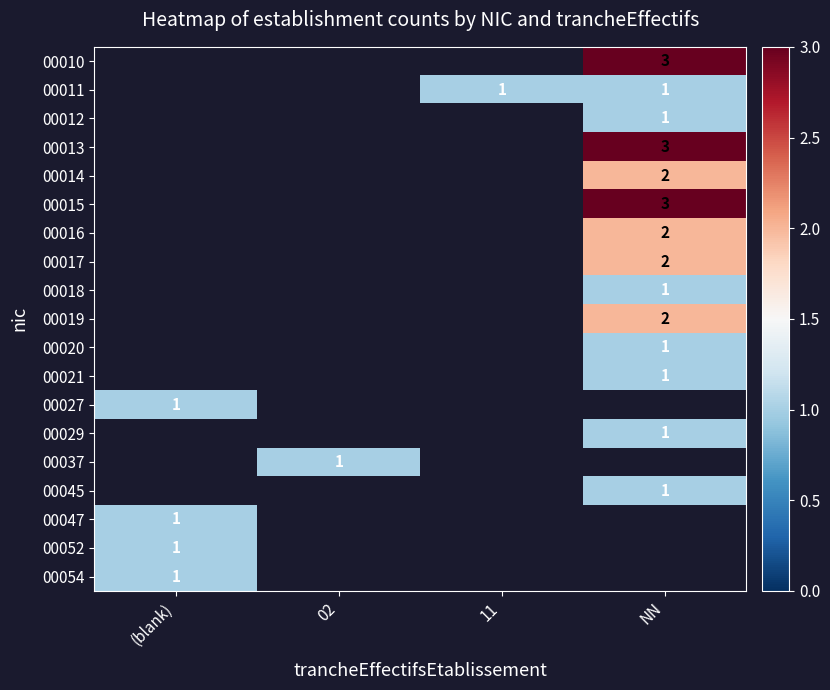

Which has a higher value, 02 or NN?

NN